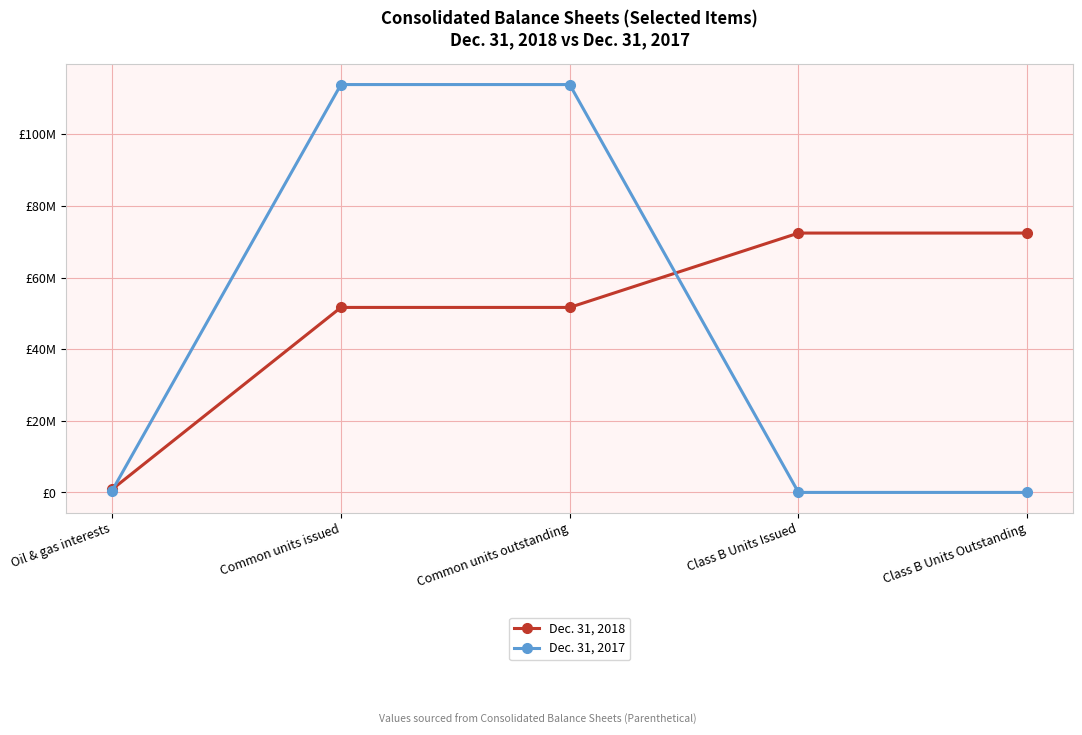

At which category is the sum across all series the highest?

Common units issued